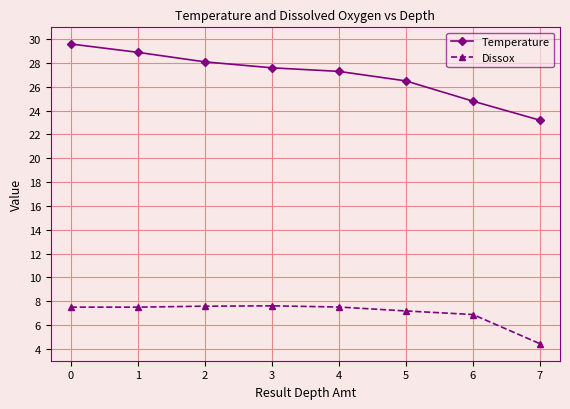

At which label is Dissox closest to 6?

6